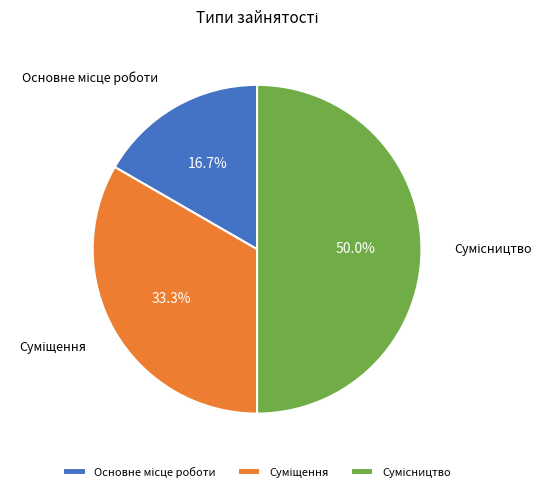

To the nearest percent, what is the average slice percentage?

33%